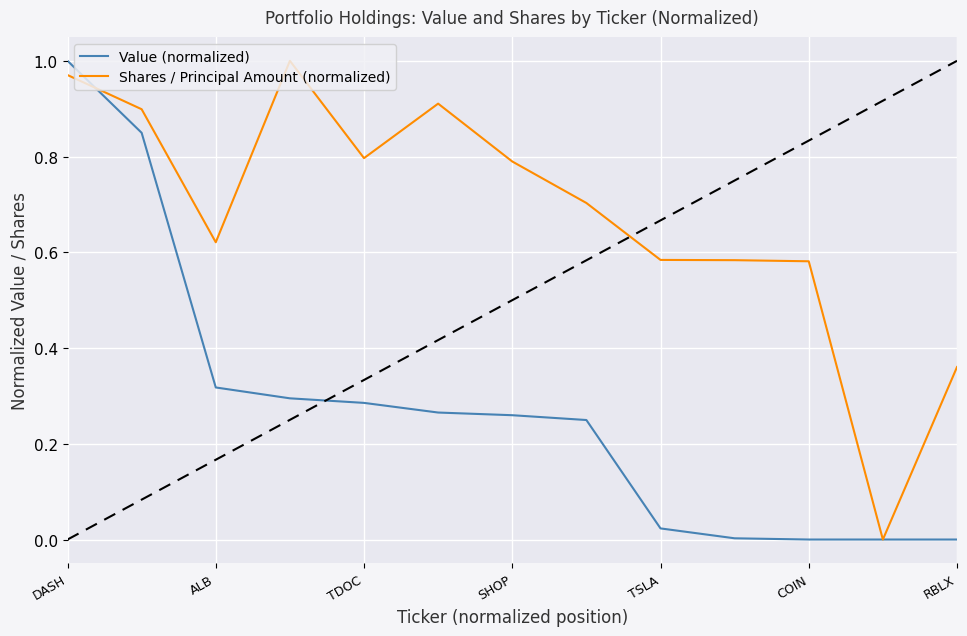

True or false: Value (normalized) has more than 2 points higher than both neighbors.

False